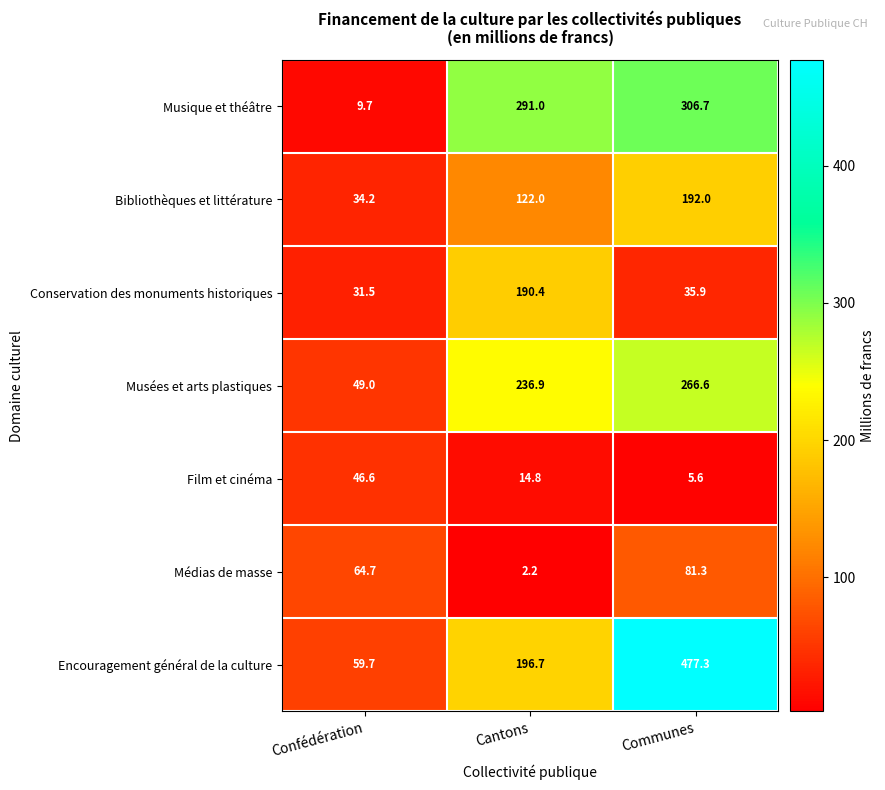

At which label does Conservation des monuments historiques reach its minimum?

Confédération